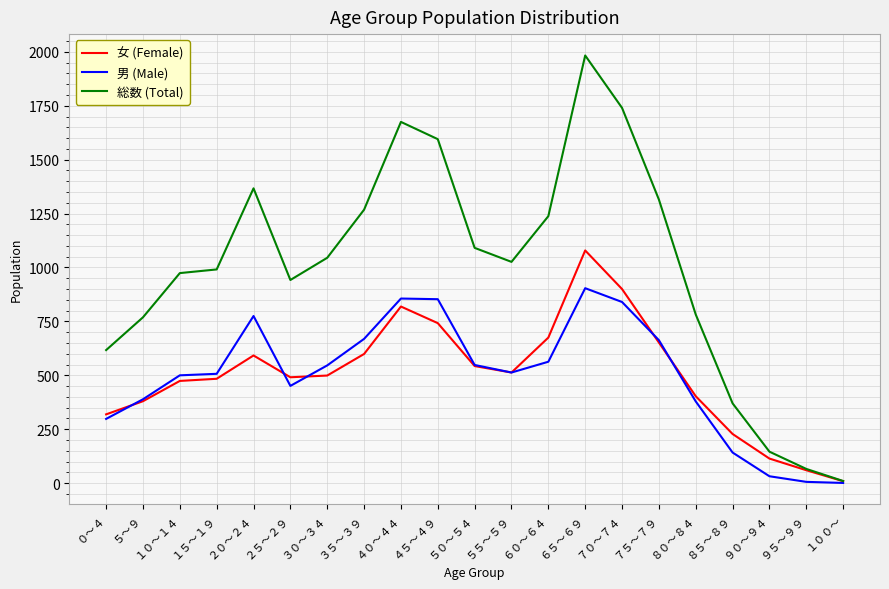

Which series has the largest range (max minus min)?

総数 (Total)